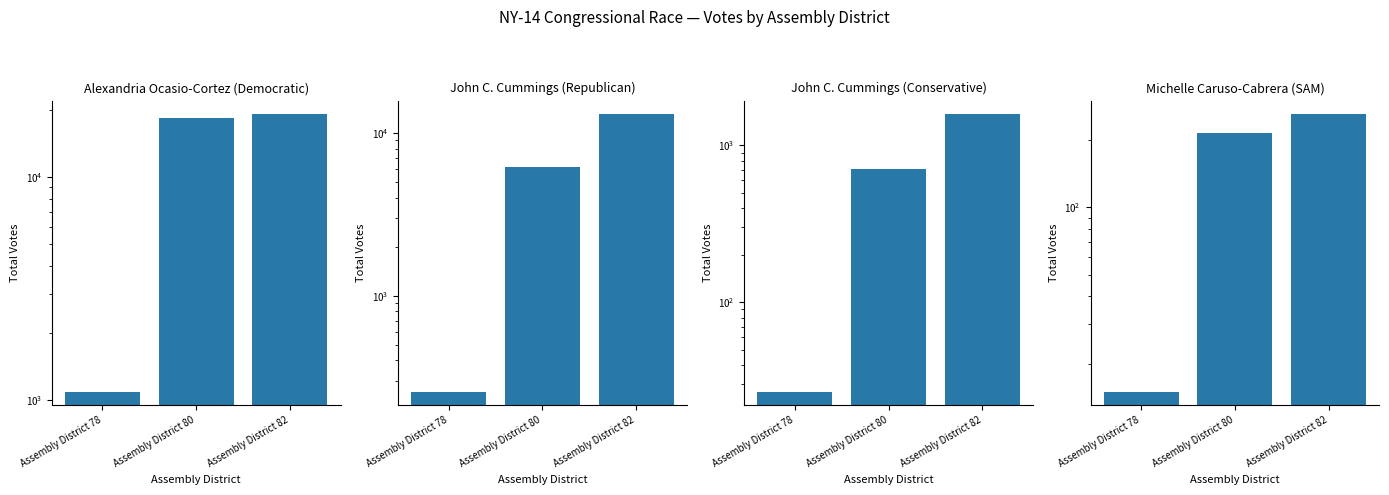

What are all the series names shown in the legend?

Alexandria Ocasio-Cortez (Democratic), John C. Cummings (Republican), John C. Cummings (Conservative), Michelle Caruso-Cabrera (SAM)